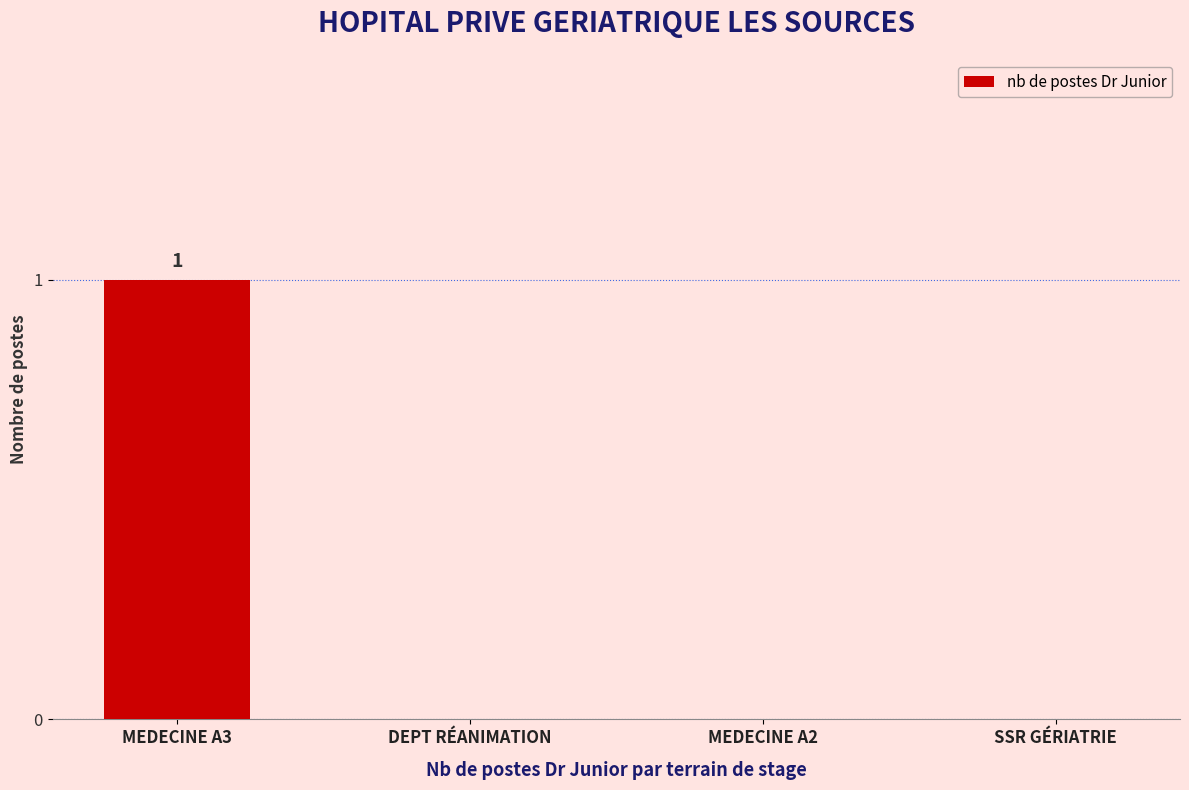

Count the values in the range 0 to 1.

4